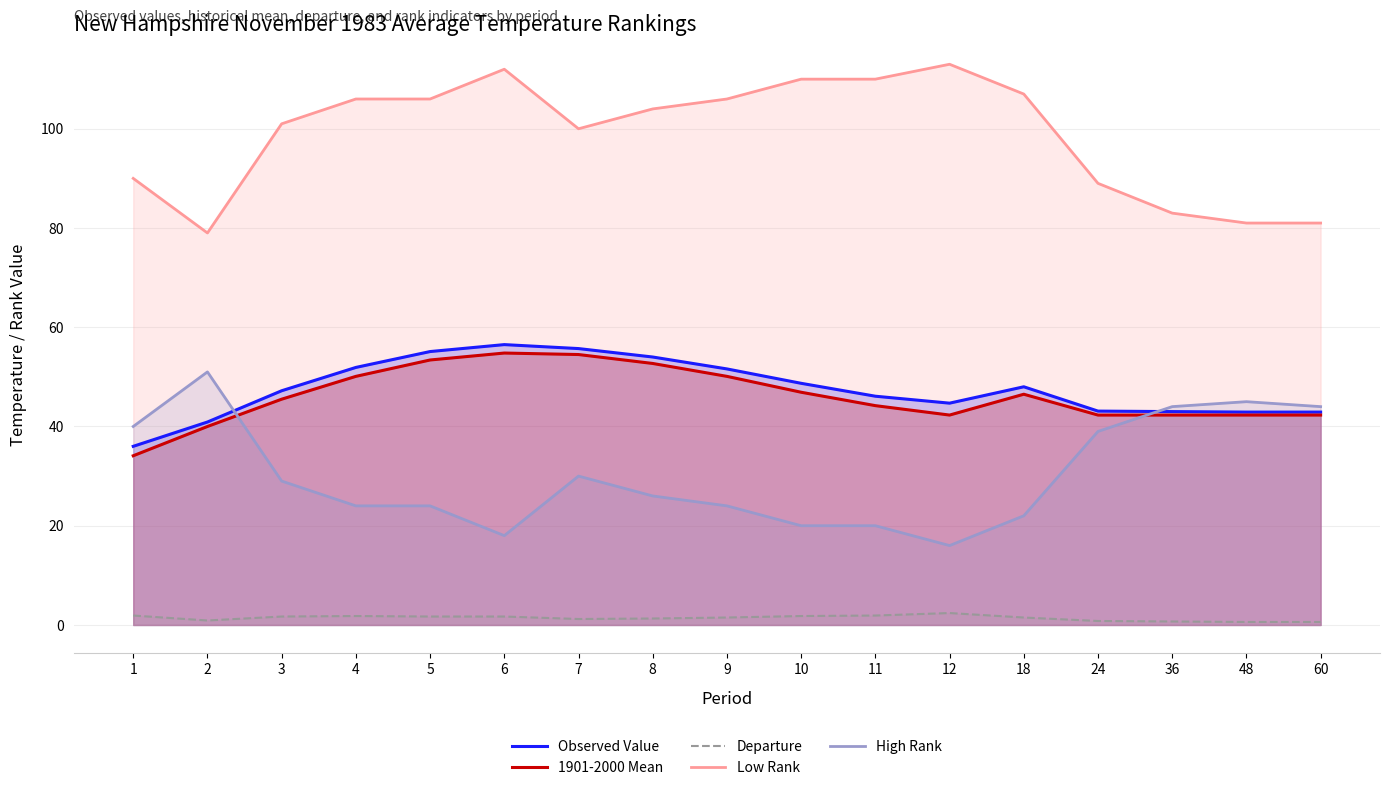

Reading left to right, what are all the values shown in this chart?

Observed Value: 36.0	40.9	47.2	51.9	55.1	56.5	55.7	54.0	51.6	48.7	46.1	44.7	48.0	43.1	43.0	42.9	42.9
1901-2000 Mean: 34.1	40.0	45.5	50.1	53.4	54.8	54.5	52.7	50.1	46.9	44.2	42.3	46.5	42.3	42.3	42.3	42.3
Departure: 1.9	0.9	1.7	1.8	1.7	1.7	1.2	1.3	1.5	1.8	1.9	2.4	1.5	0.8	0.7	0.6	0.6
Low Rank: 90.0	79.0	101.0	106.0	106.0	112.0	100.0	104.0	106.0	110.0	110.0	113.0	107.0	89.0	83.0	81.0	81.0
High Rank: 40.0	51.0	29.0	24.0	24.0	18.0	30.0	26.0	24.0	20.0	20.0	16.0	22.0	39.0	44.0	45.0	44.0